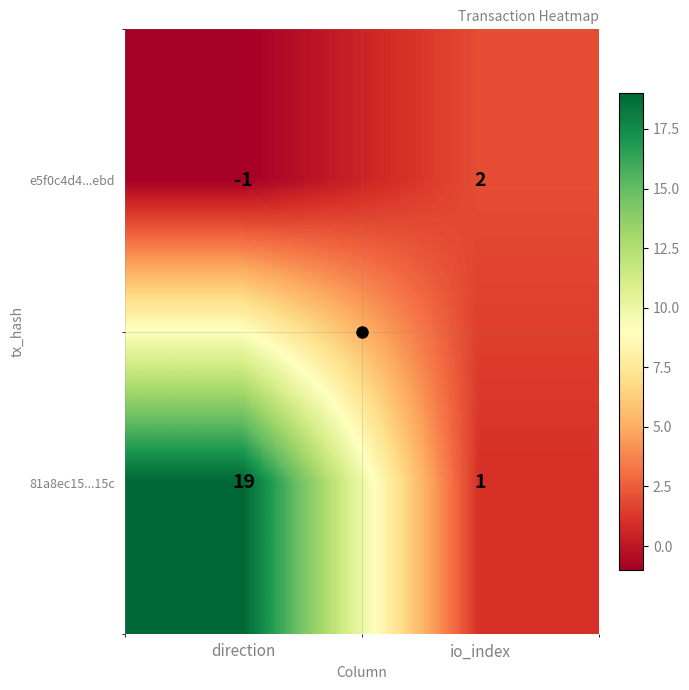

What is the difference between the highest and lowest values at direction?

20